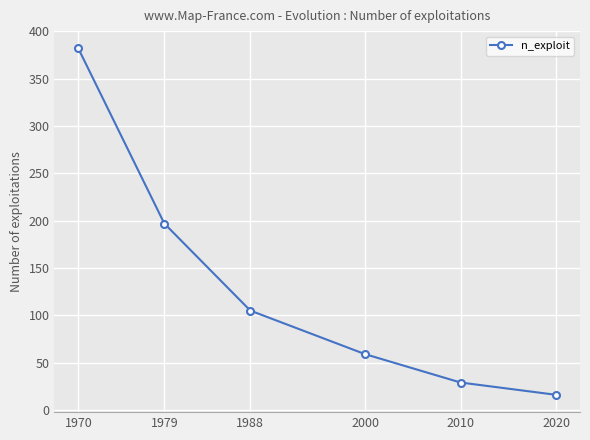

Reading left to right, transcribe all the data shown in this chart.

382	197	105	59	29	16